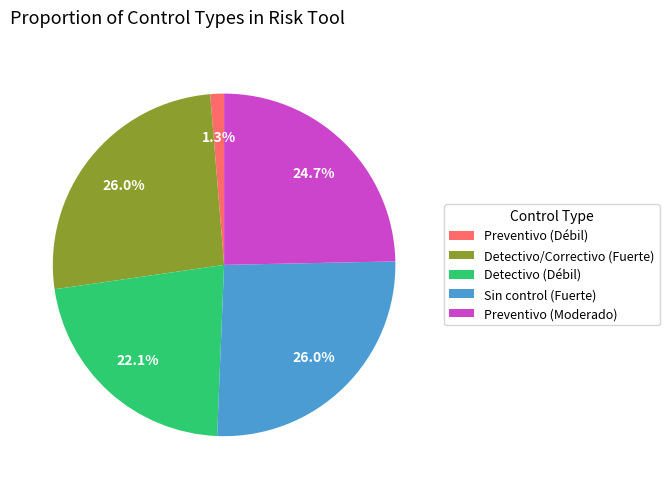

To the nearest percent, what is the average slice percentage?

20%